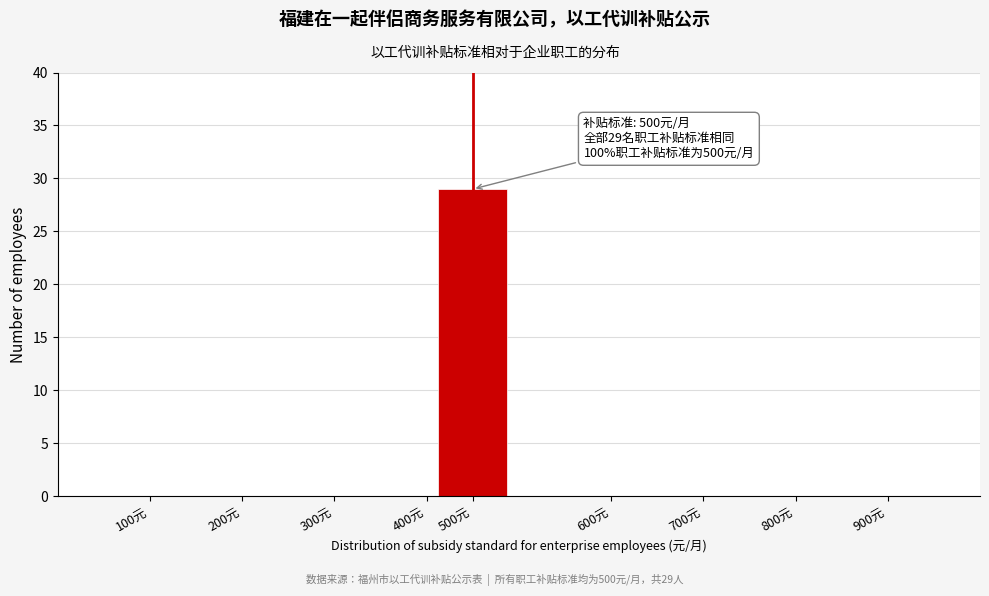

Reading left to right, what are all the values shown in this chart?

100元=0	200元=0	300元=0	400元=0	500元=29	600元=0	700元=0	800元=0	900元=0